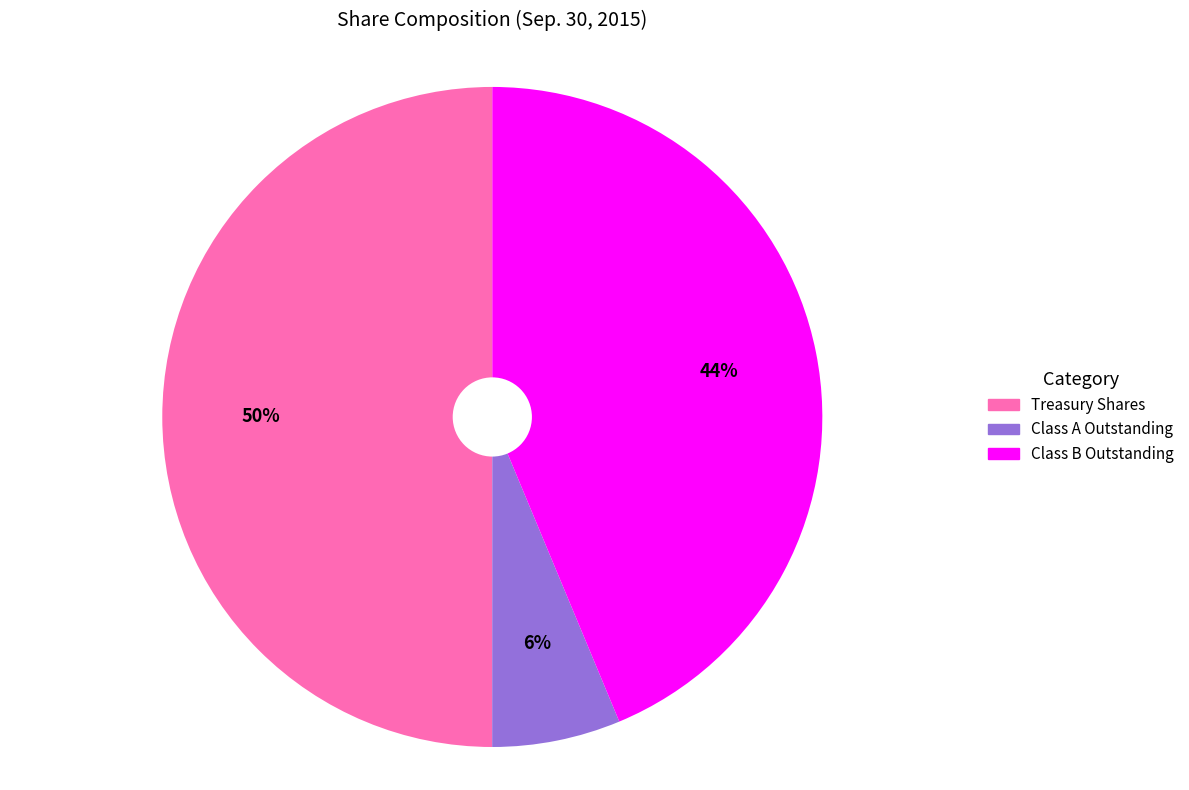

The Class B Outstanding slice represents 44% of the pie. True or false?

True